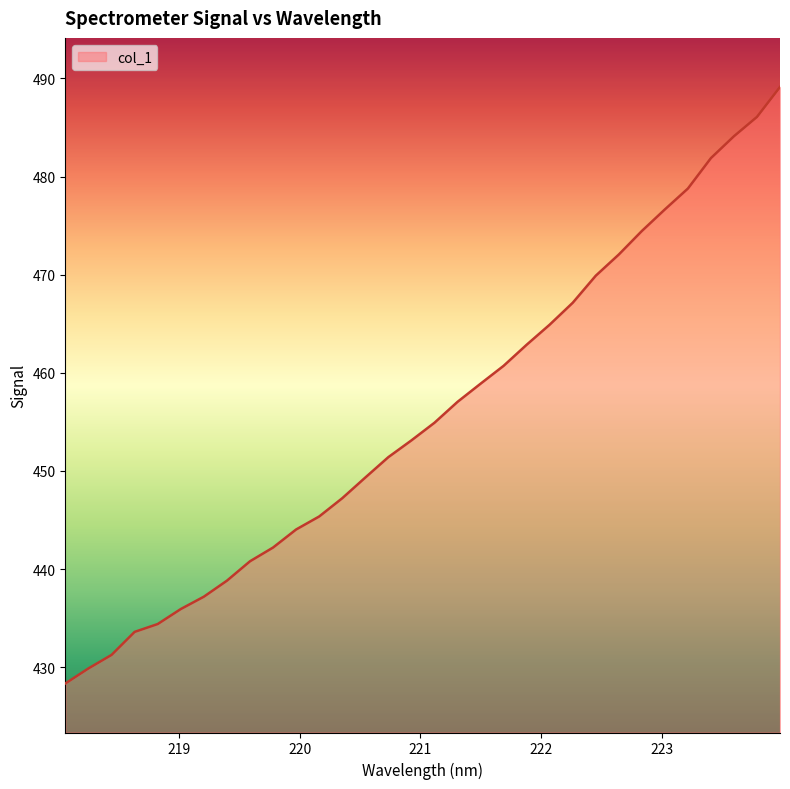

What is the smallest value displayed?

428.4